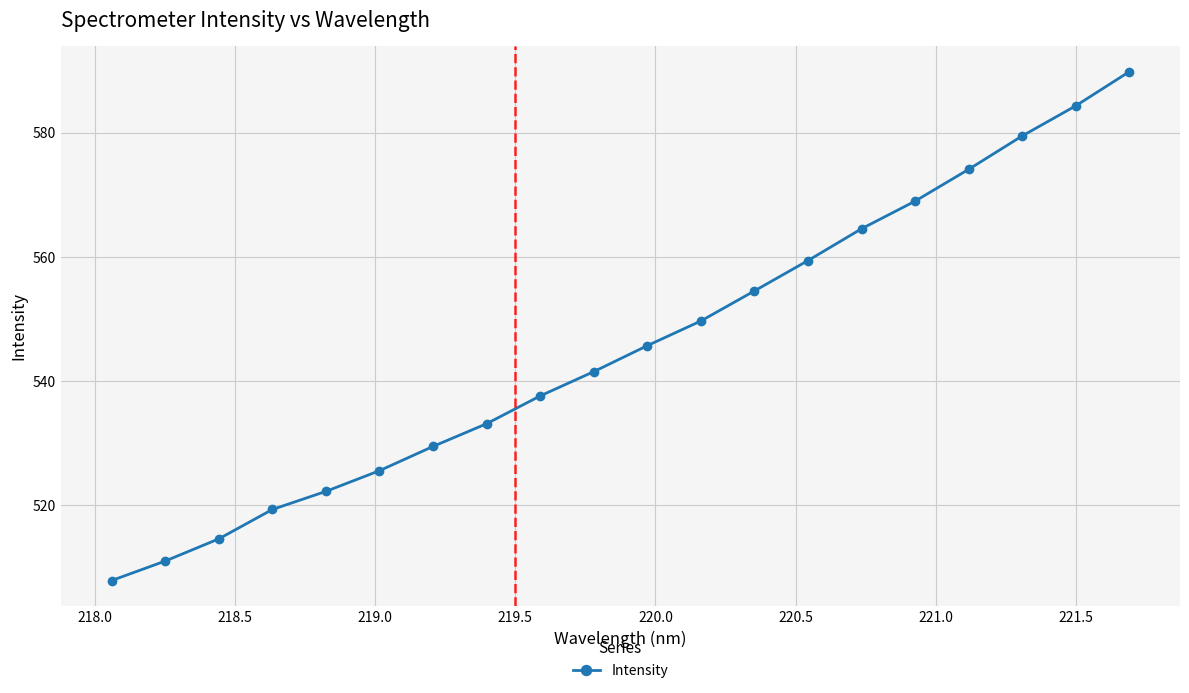

Reading left to right, list all the values displayed in this chart.

507.9	511.0	514.6	519.3	522.2	525.6	529.5	533.1	537.6	541.5	545.7	549.7	554.5	559.4	564.5	569.0	574.1	579.5	584.3	589.8